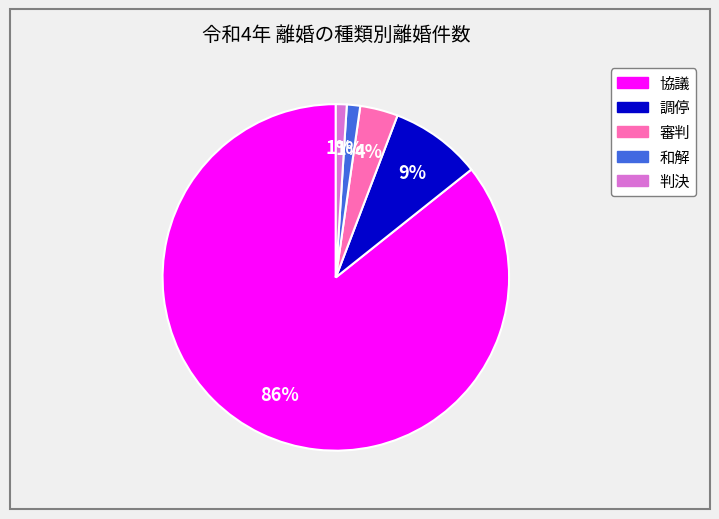

Does 判決 represent more than half of the total?

No